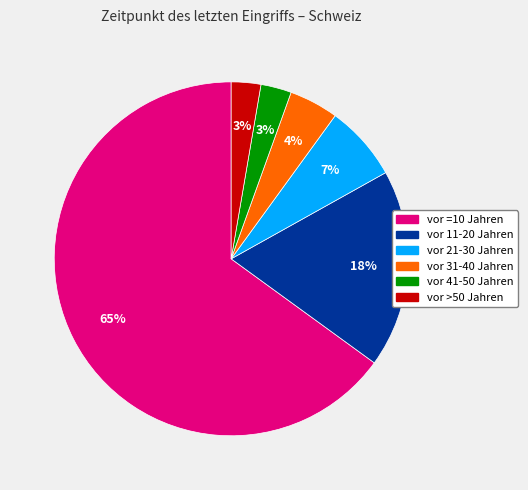

Which has a higher value, vor 31-40 Jahren or vor 11-20 Jahren?

vor 11-20 Jahren